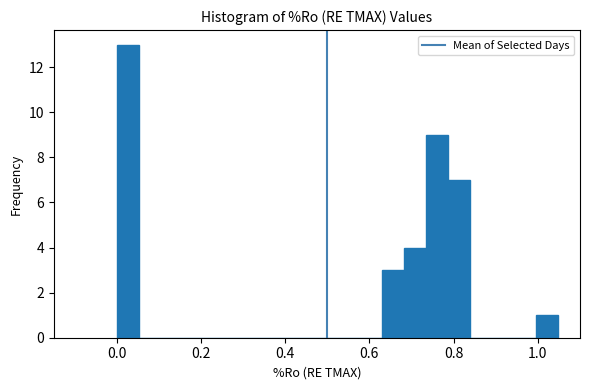

Around what value on the x-axis is the tallest bar? Give the approximate position of its centre, as read against the axis.

0.02